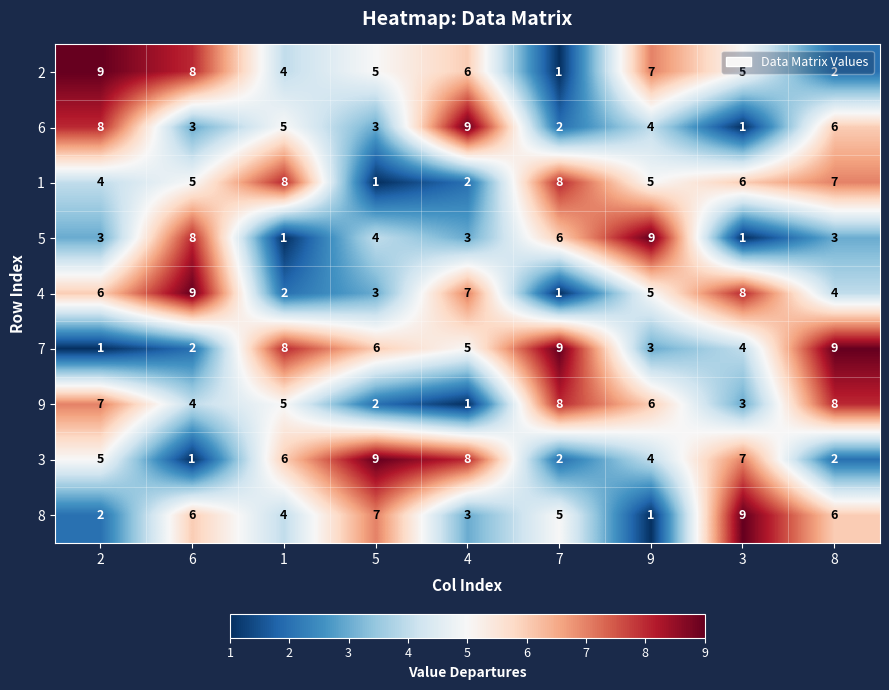

Is it true that 3 equals 0 at 6?

False